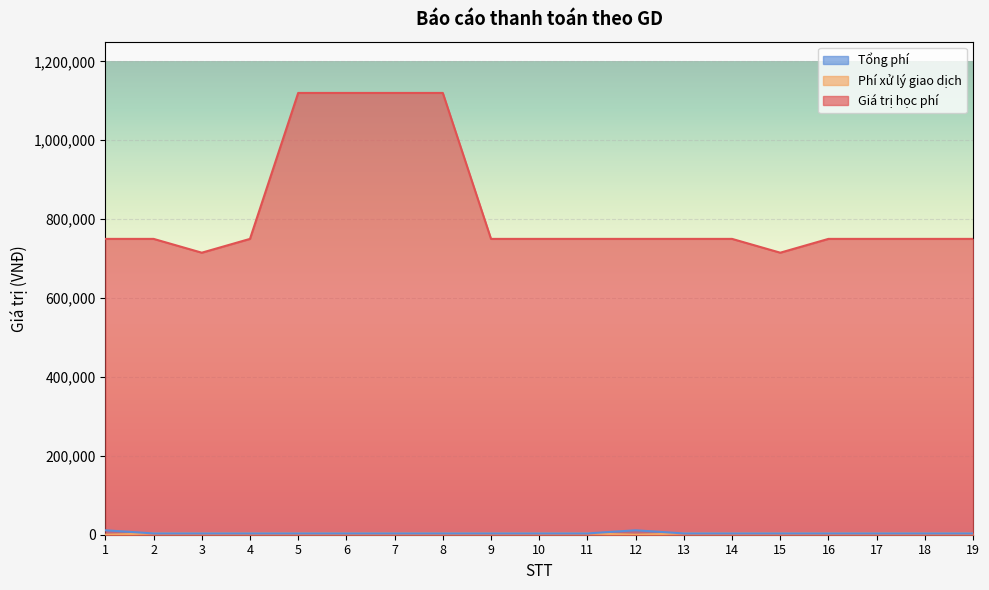

What is the sum of the Giá trị học phí values at 16 and 4?

1500000